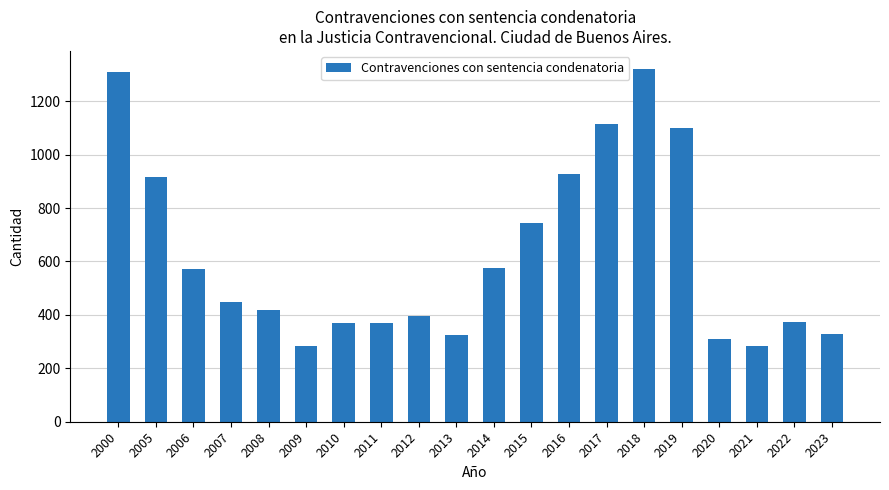

Between 2020 and 2023, which is larger?

2023